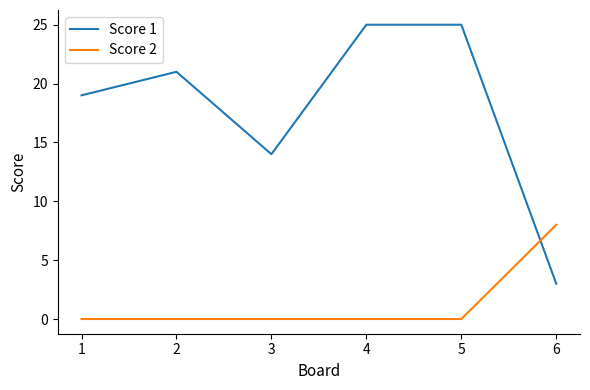

Is the value of Score 1 at 2 greater than the value of Score 2 at 2?

Yes